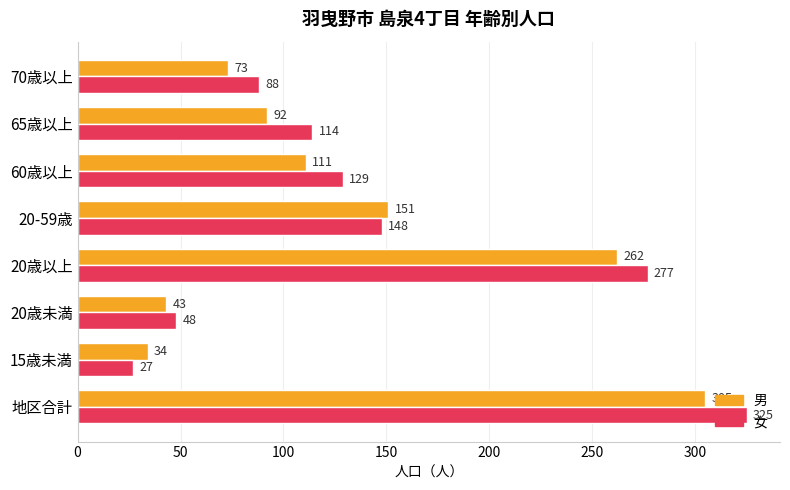

Is it true that 女 equals 114 at 65歳以上?

True